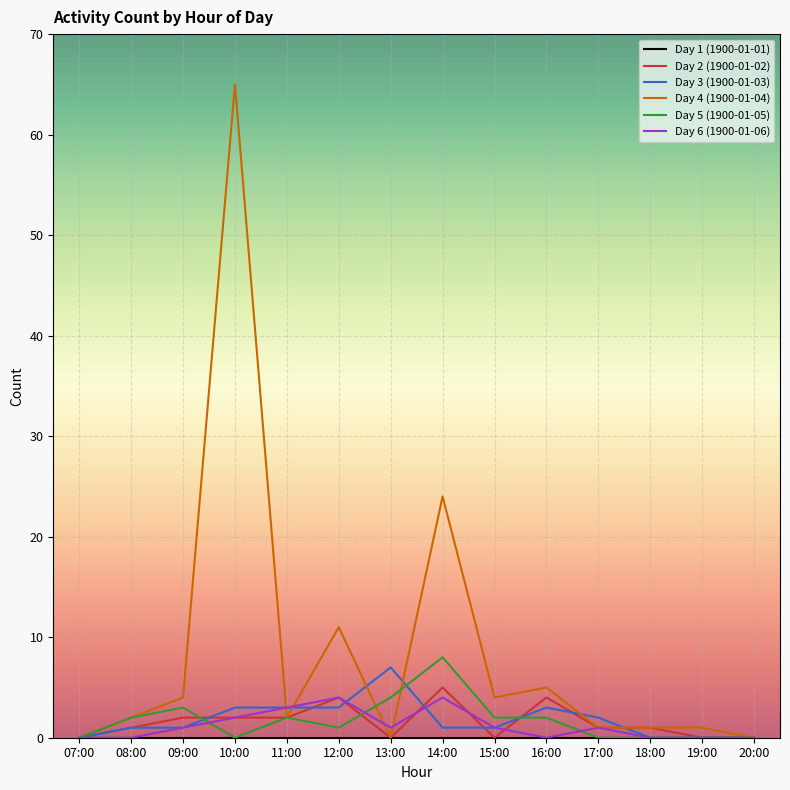

Which series has the largest range (max minus min)?

Day 4 (1900-01-04)